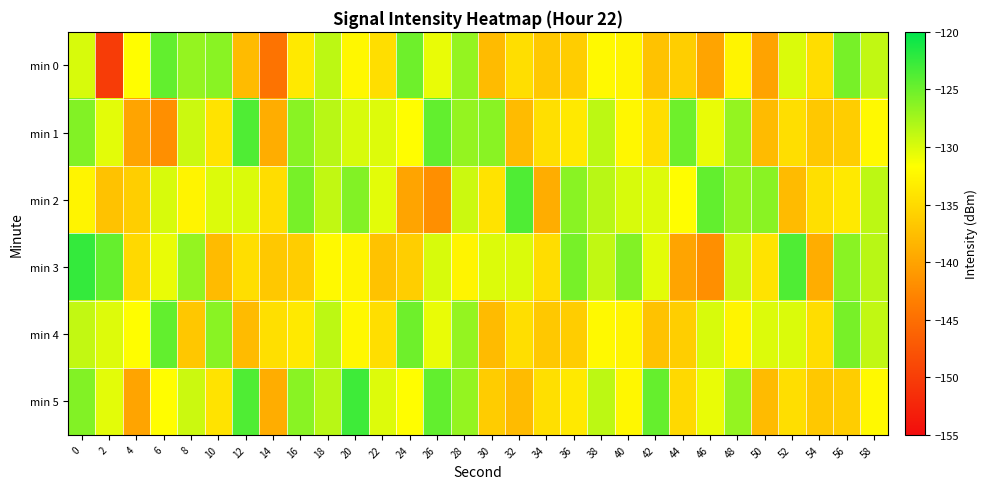

What is the difference between the highest and lowest values at 36?

10.7